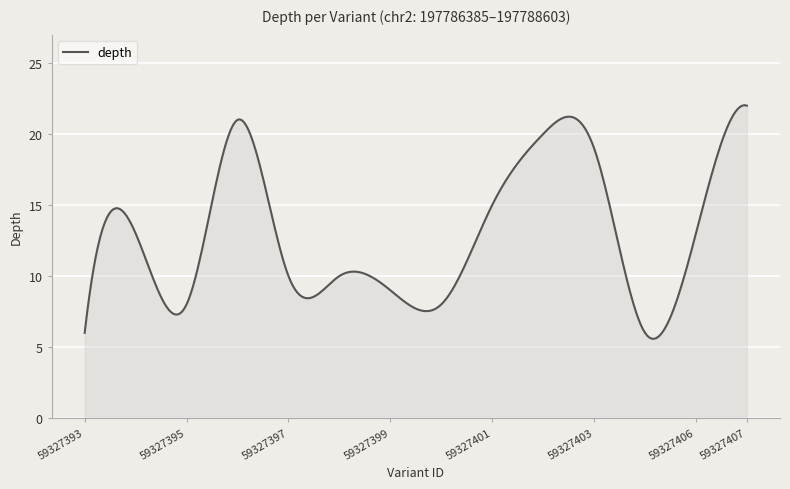

What is the minimum value shown in the chart?

5.6